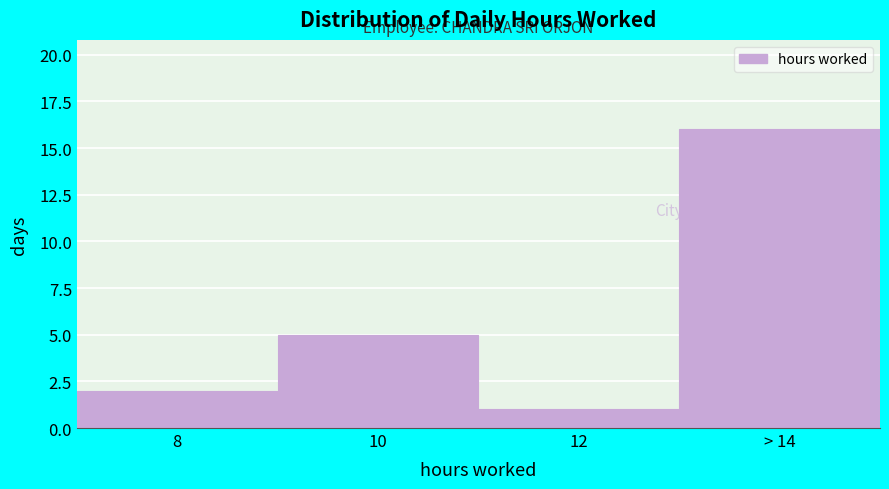

Reading right to left, what are all the values shown in this chart?

> 14=16	12=1	10=5	8=2